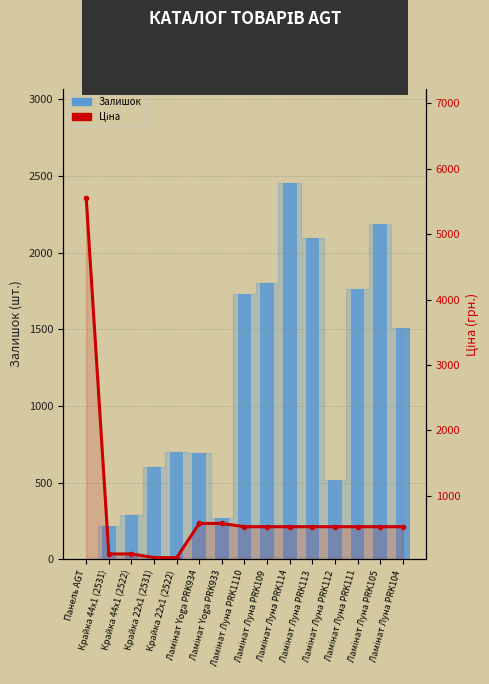

What are all the series names shown in the legend?

Залишок, Ціна